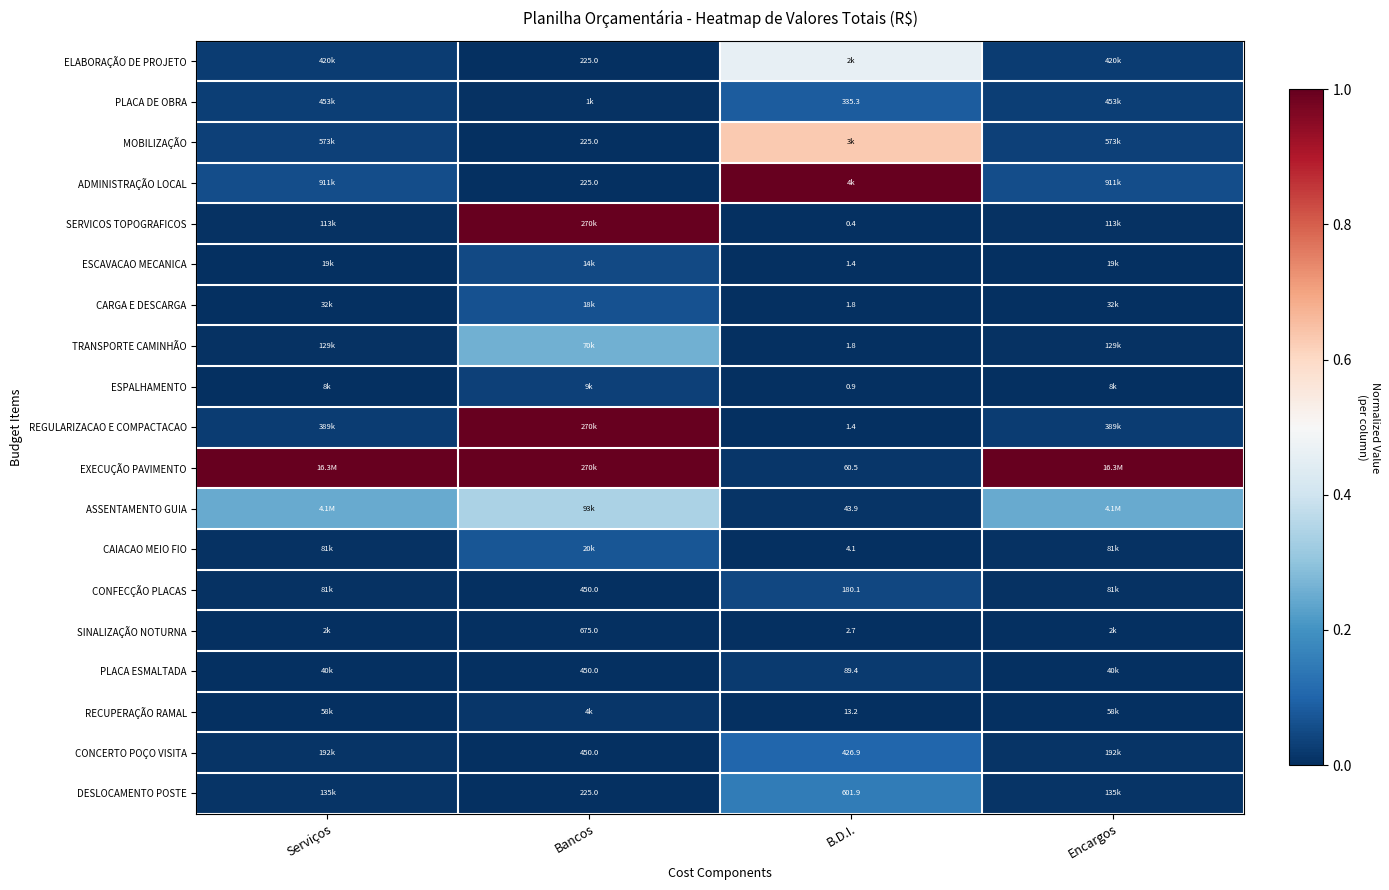

Rank the series by their maximum value, from lowest to highest.

SINALIZAÇÃO NOTURNA, RECUPERAÇÃO RAMAL, PLACA ESMALTADA, ESPALHAMENTO, CONFECÇÃO PLACAS, ESCAVACAO MECANICA, CARGA E DESCARGA, CAIACAO MEIO FIO, PLACA DE OBRA, CONCERTO POÇO VISITA, DESLOCAMENTO POSTE, TRANSPORTE CAMINHÃO, ASSENTAMENTO GUIA, ELABORAÇÃO DE PROJETO, MOBILIZAÇÃO, ADMINISTRAÇÃO LOCAL, SERVICOS TOPOGRAFICOS, REGULARIZACAO E COMPACTACAO, EXECUÇÃO PAVIMENTO